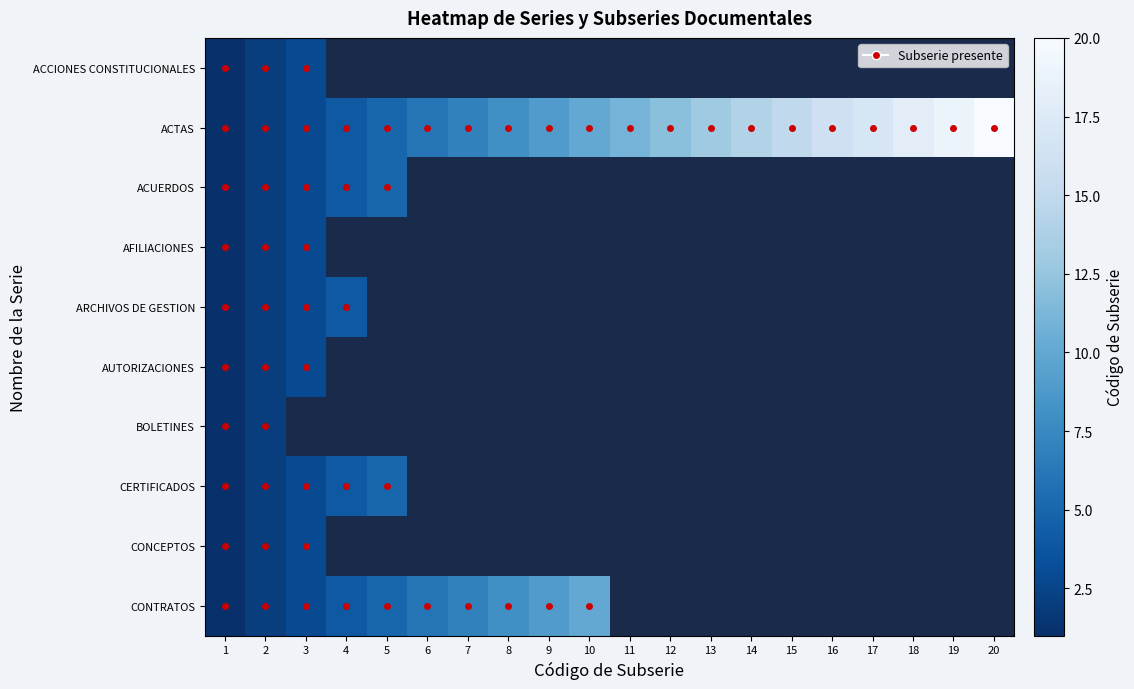

How many distinct data groups are displayed?

10